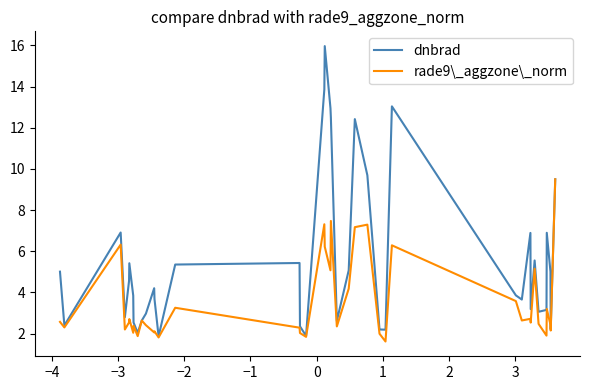

Which series has the largest total across all categories?

dnbrad